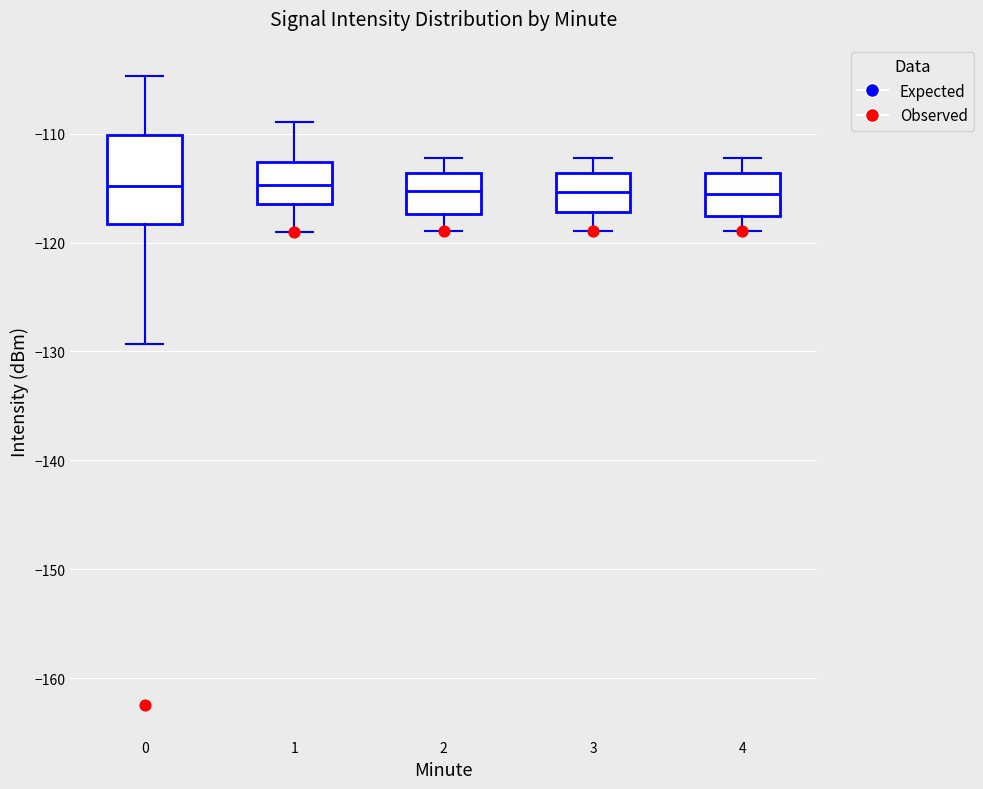

Reading left to right, transcribe this box plot: for each box, give where its median line is, the range the box spans, and where its two whiskers end, as read against the y-axis. The values are not printed on the chart, so give them approximately, as read against the axis.

0: median -115, box -118 to -110, whiskers -129 to -105
1: median -115, box -116 to -113, whiskers -119 to -109
2: median -115, box -117 to -114, whiskers -119 to -112
3: median -115, box -117 to -114, whiskers -119 to -112
4: median -116, box -118 to -114, whiskers -119 to -112